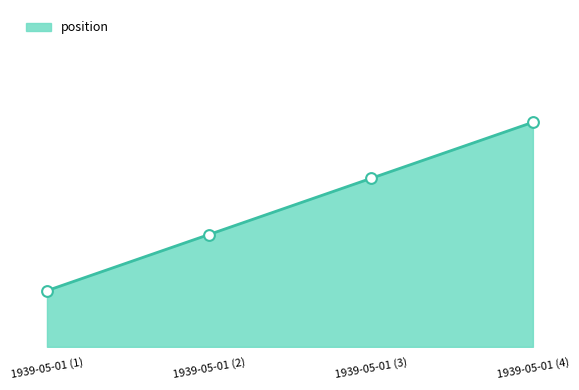

Which has a higher value, 1939-05-01 (2) or 1939-05-01 (3)?

1939-05-01 (3)